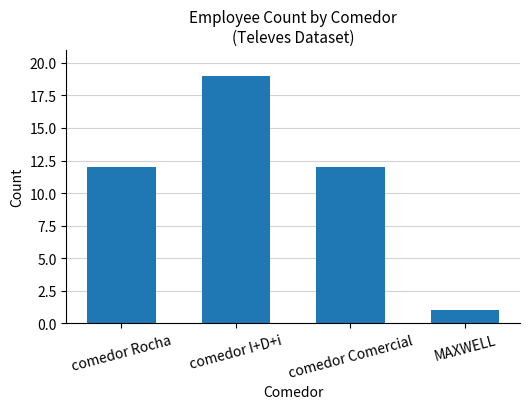

Reading left to right, transcribe all the data shown in this chart.

12	19	12	1